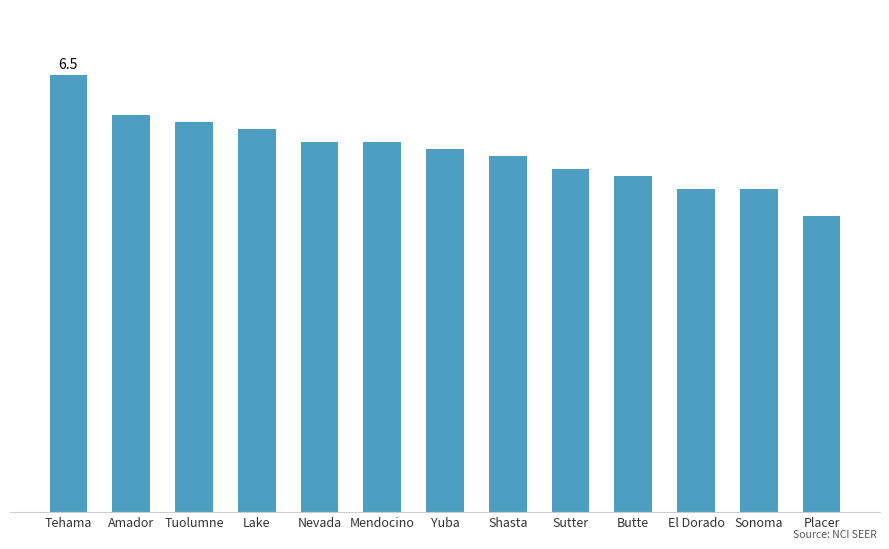

What is the difference between the second highest and second lowest values?

1.1